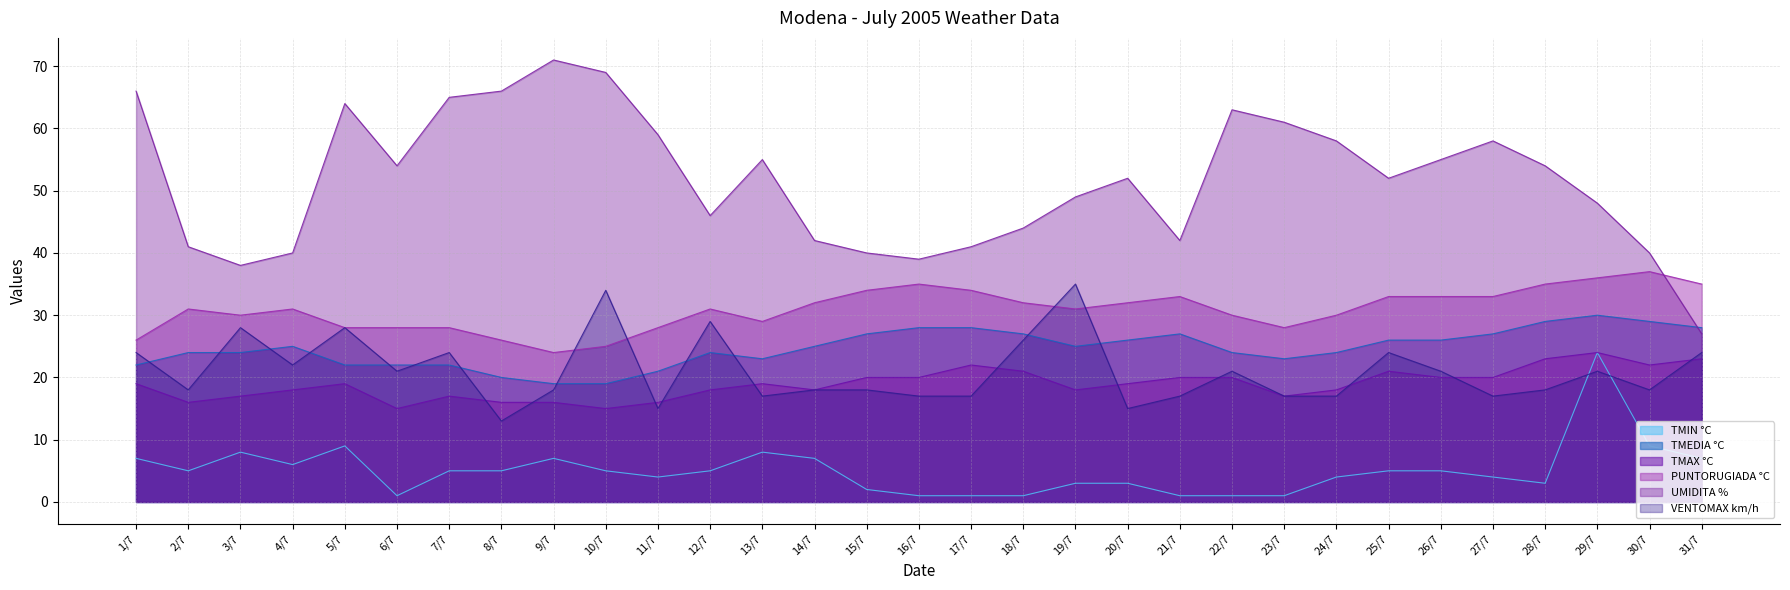

Read the UMIDITA % value at 14/7, to the nearest 5.

40